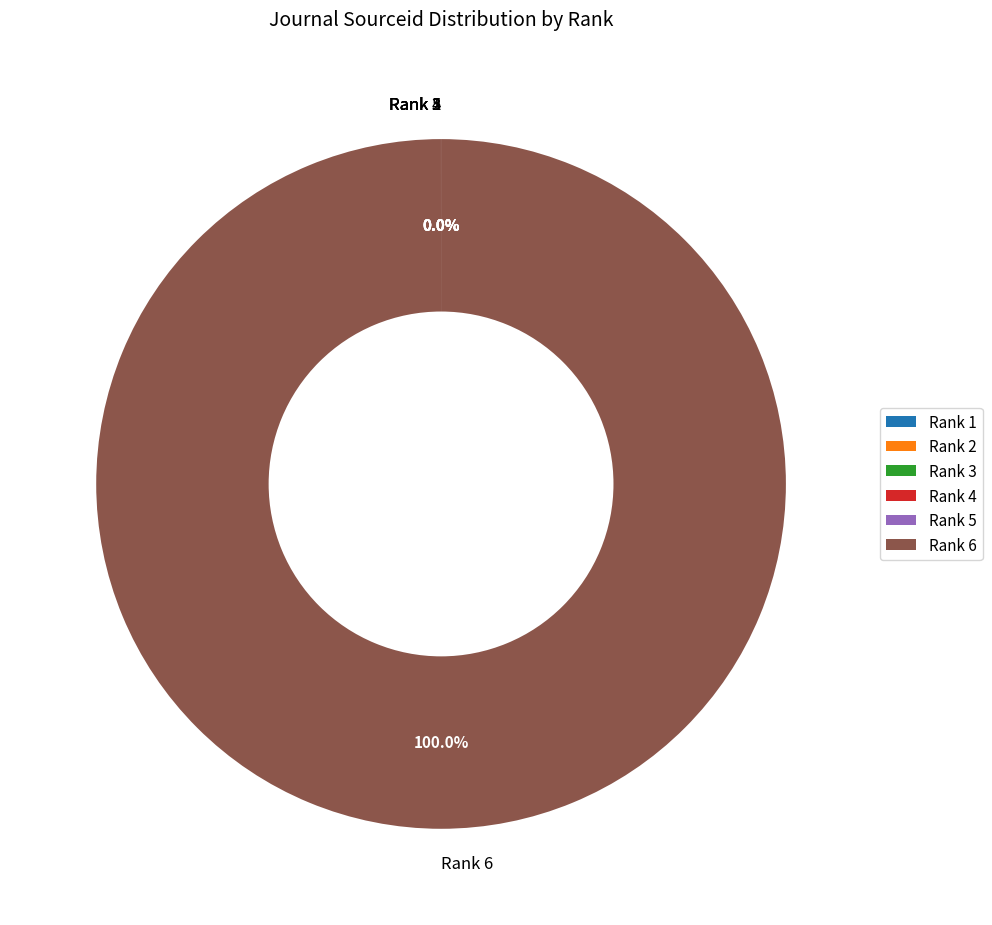

What is the largest slice in the pie chart?

Rank 6